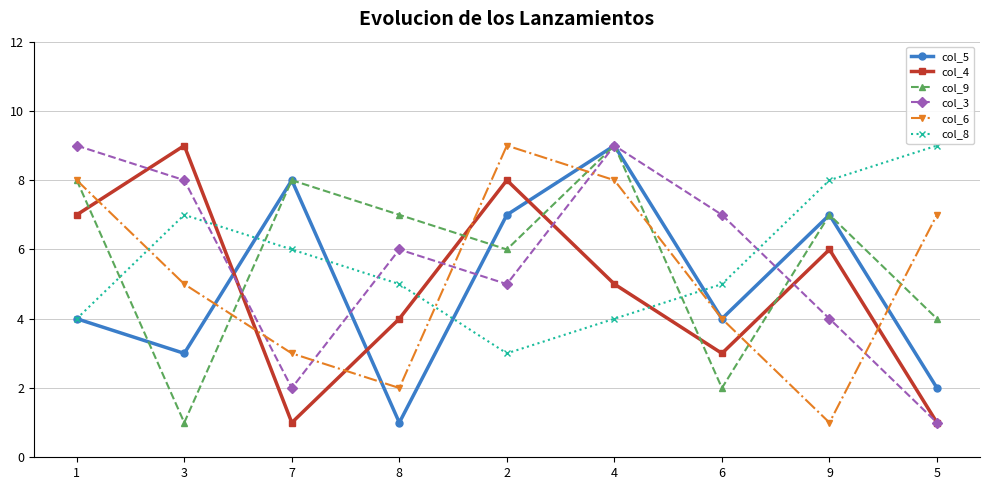

Between 7 and 2, which series saw the biggest shift?

col_4